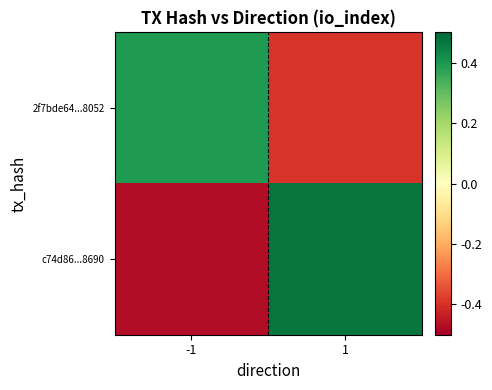

What is the total value across all series at 1?

10